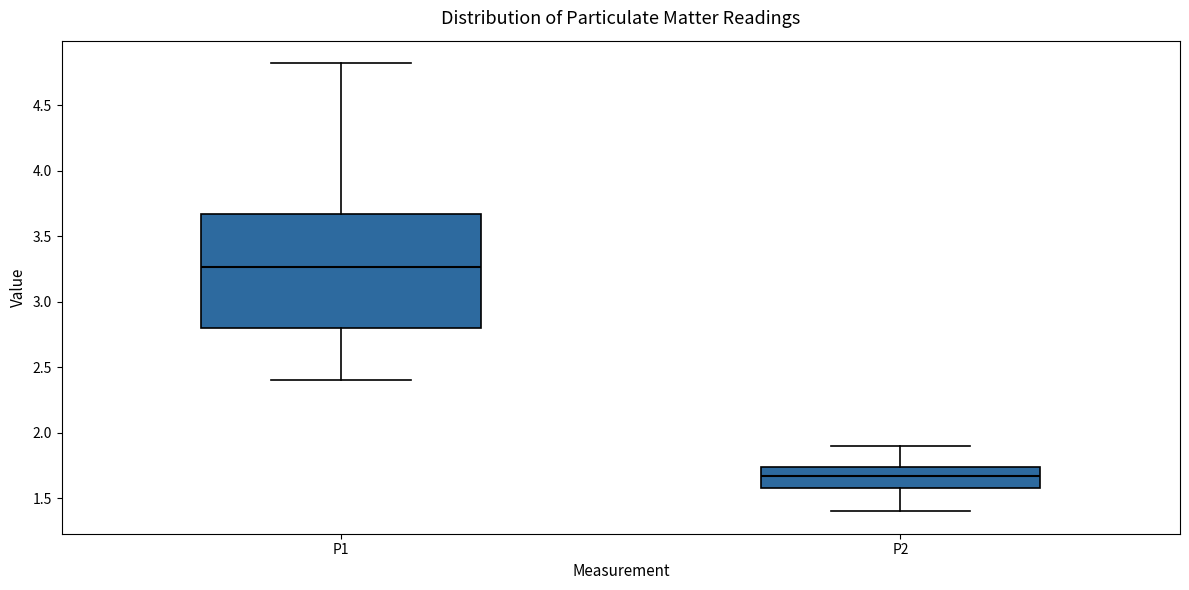

Where does the lower whisker of the box for P2 end on the y-axis? The values are not printed on the chart, so give them approximately, as read against the axis.

1.40